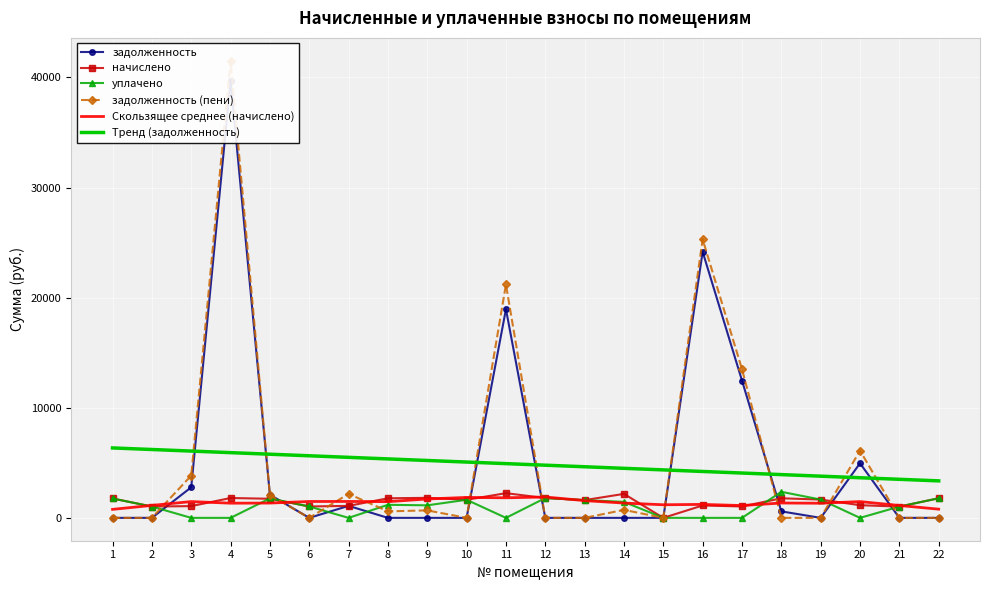

Reading left to right, transcribe all the data shown in this chart.

задолженность: 1=0.0	2=0.0	3=2775.7	4=39710.3	5=2100.9	6=0.0	7=1088.8	8=0.0	9=0.0	10=0.0	11=18950.9	12=0.0	13=0.0	14=0.0	15=0.0	16=24164.6	17=12471.9	18=589.2	19=0.0	20=4958.7	21=0.0	22=0.0
начислено: 1=1759.7	2=1030.1	3=1066.8	4=1803.7	5=1734.0	6=1033.8	7=1088.8	8=1778.0	9=1818.3	10=1642.4	11=2243.6	12=1800.0	13=1613.0	14=2177.6	15=0.0	16=1125.5	17=1033.8	18=1778.0	19=1660.7	20=1151.1	21=1022.8	22=1781.7
уплачено: 1=1759.7	2=1030.1	3=0.0	4=0.0	5=1766.4	6=1033.8	7=0.0	8=1185.3	9=1139.0	10=1642.4	11=0.0	12=1800.0	13=1613.0	14=1451.7	15=0.0	16=0.0	17=0.0	18=2367.2	19=1661.5	20=0.0	21=1022.8	22=1781.7
задолженность (пени): 1=0.0	2=0.0	3=3842.5	4=41513.9	5=2068.6	6=0.0	7=2177.6	8=592.7	9=679.4	10=0.0	11=21194.5	12=0.0	13=0.0	14=725.9	15=0.0	16=25290.0	17=13505.7	18=0.0	19=0.0	20=6109.8	21=0.0	22=0.0
Скользящее среднее (начислено): 1=771.3	2=1132.1	3=1478.9	4=1333.7	5=1345.4	6=1487.7	7=1490.6	8=1472.3	9=1714.2	10=1856.5	11=1823.5	12=1895.3	13=1566.8	14=1343.2	15=1190.0	16=1223.0	17=1119.6	18=1349.8	19=1329.3	20=1478.9	21=1123.3	22=791.1
Тренд (задолженность): 1=6350.7	2=6208.3	3=6065.8	4=5923.4	5=5780.9	6=5638.5	7=5496.1	8=5353.6	9=5211.2	10=5068.7	11=4926.3	12=4783.8	13=4641.4	14=4498.9	15=4356.5	16=4214.0	17=4071.6	18=3929.1	19=3786.7	20=3644.2	21=3501.8	22=3359.4